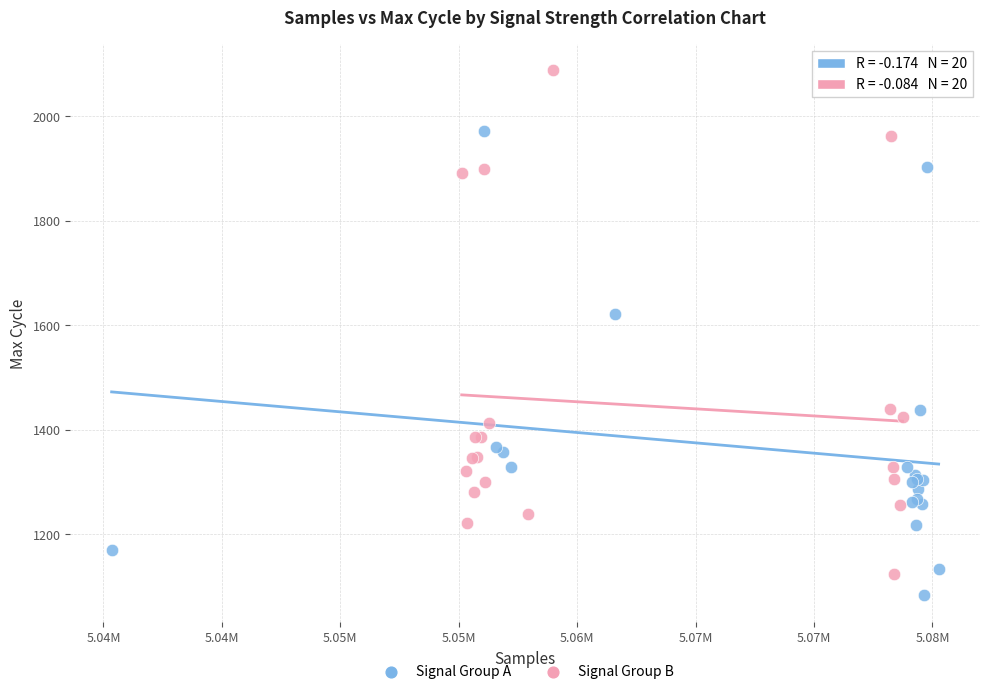

Which series has the largest Y range (max minus min)?

Signal Group B